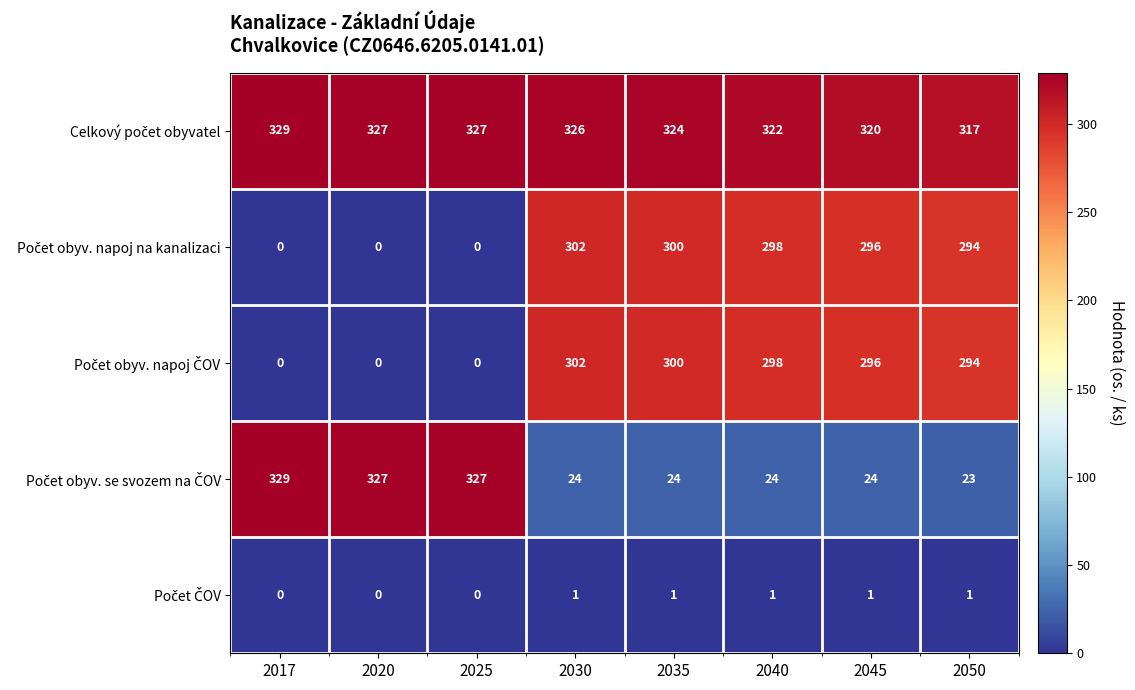

What is the maximum value shown in the chart?

329